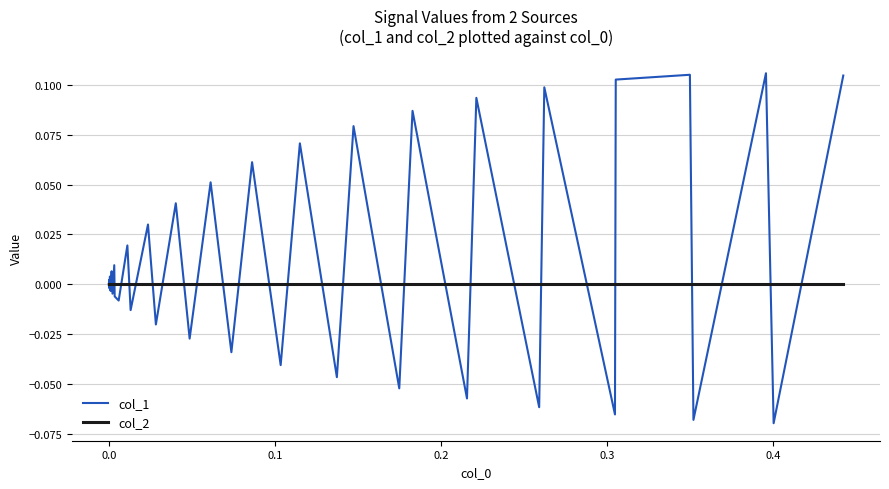

Which series has the widest spread of values?

col_1